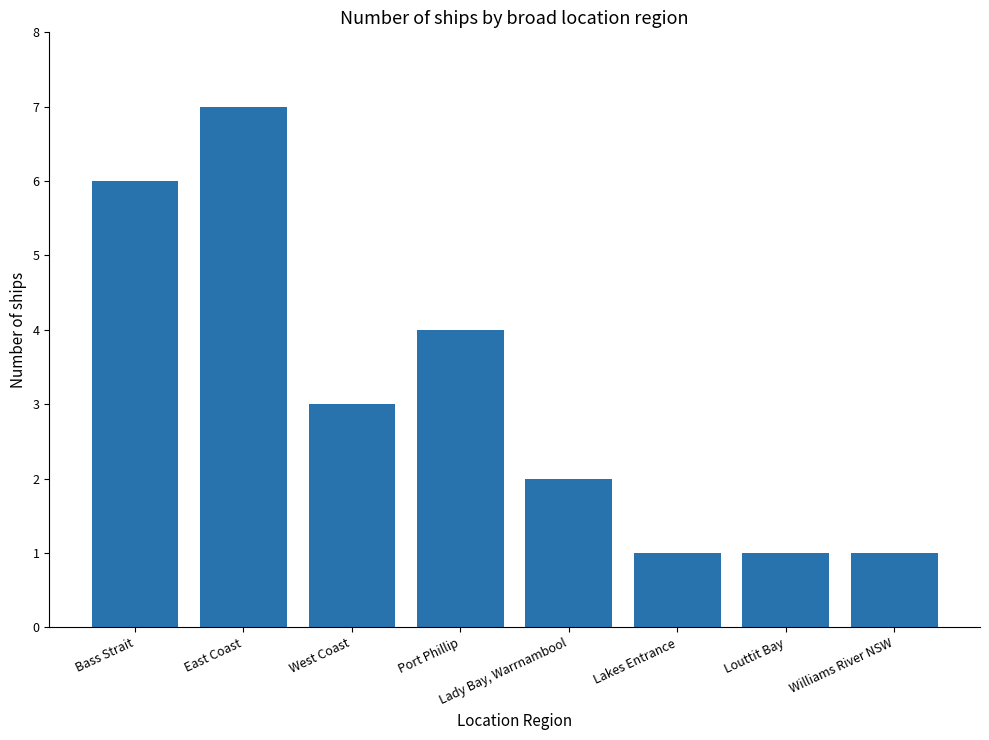

Does the chart contain any negative values?

No